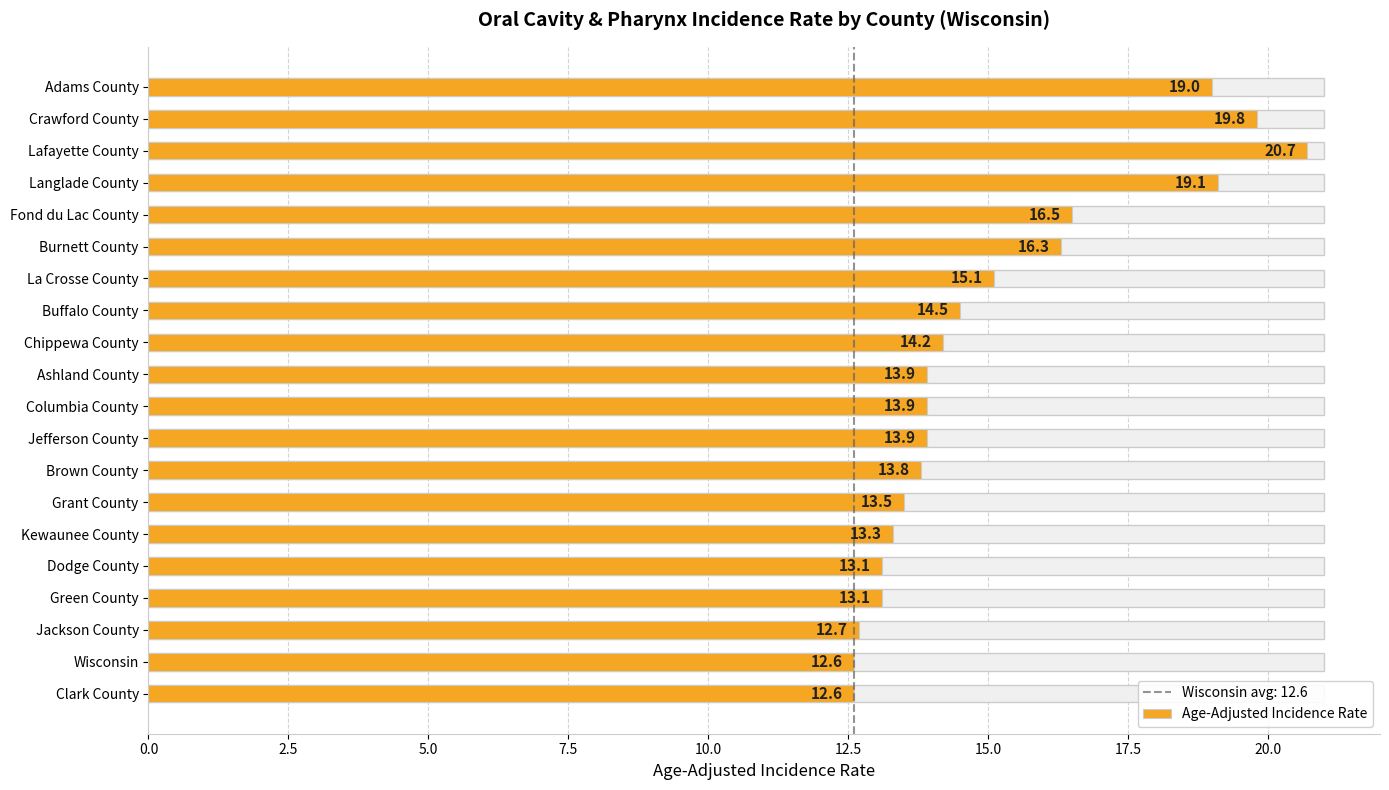

What is the average value?

15.1